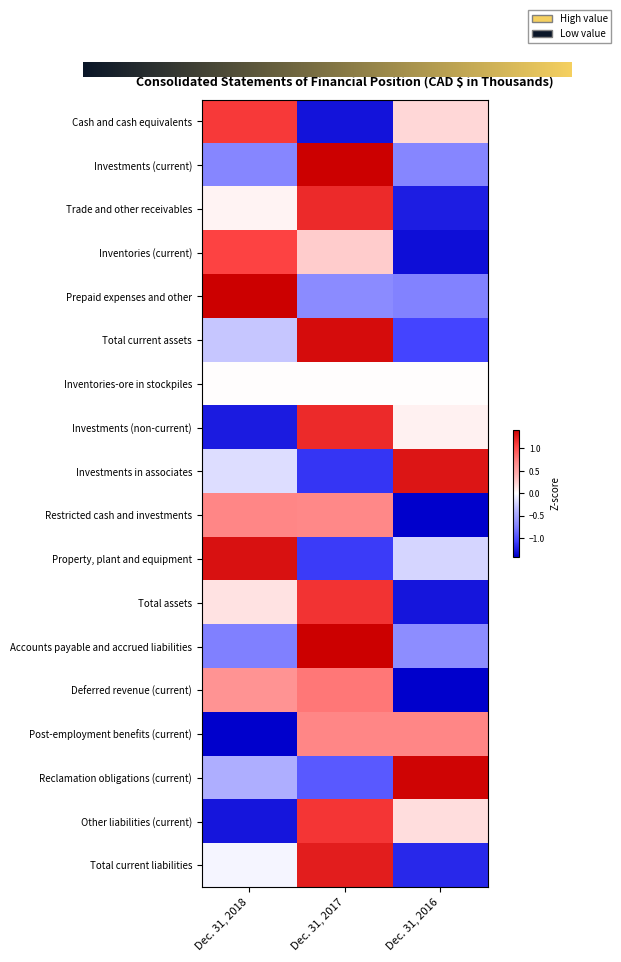

At how many categories does at least one series exceed 1?

3